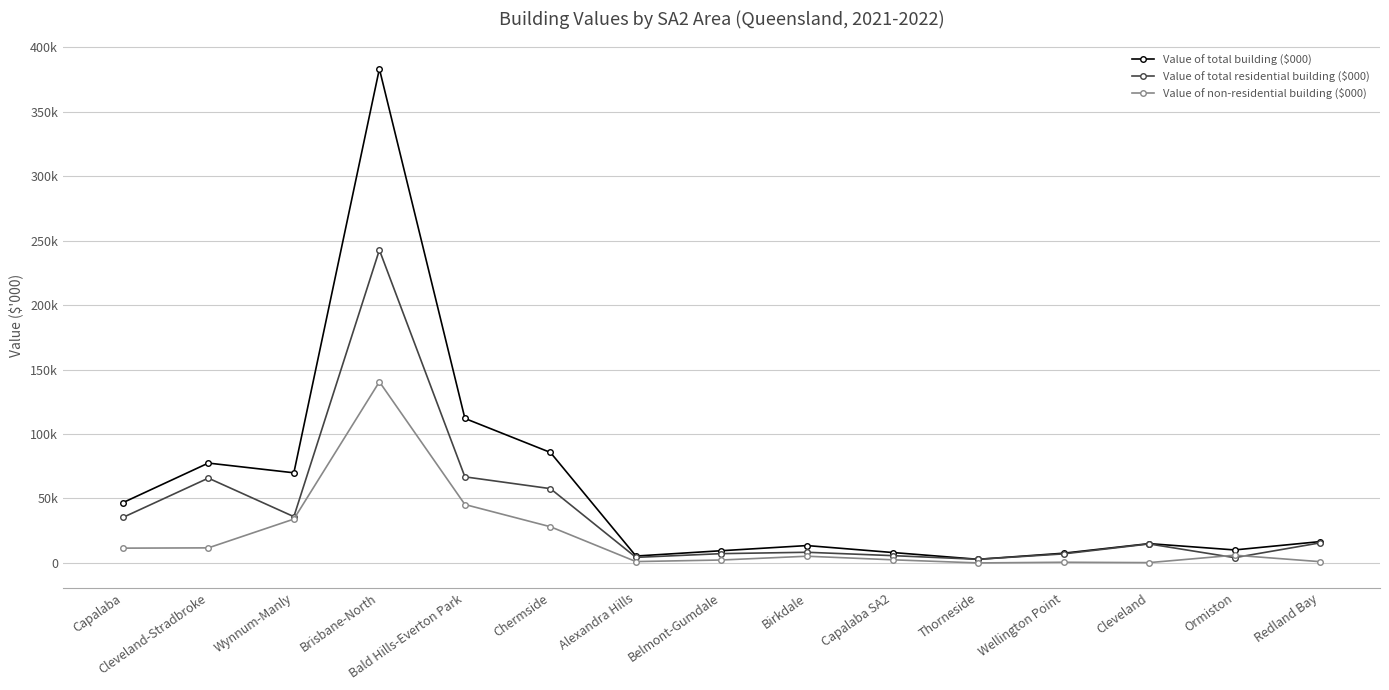

Rank the categories by Value of total building ($000) value from lowest to highest.

Thorneside, Alexandra Hills, Wellington Point, Capalaba SA2, Belmont-Gumdale, Ormiston, Birkdale, Cleveland, Redland Bay, Capalaba, Wynnum-Manly, Cleveland-Stradbroke, Chermside, Bald Hills-Everton Park, Brisbane-North